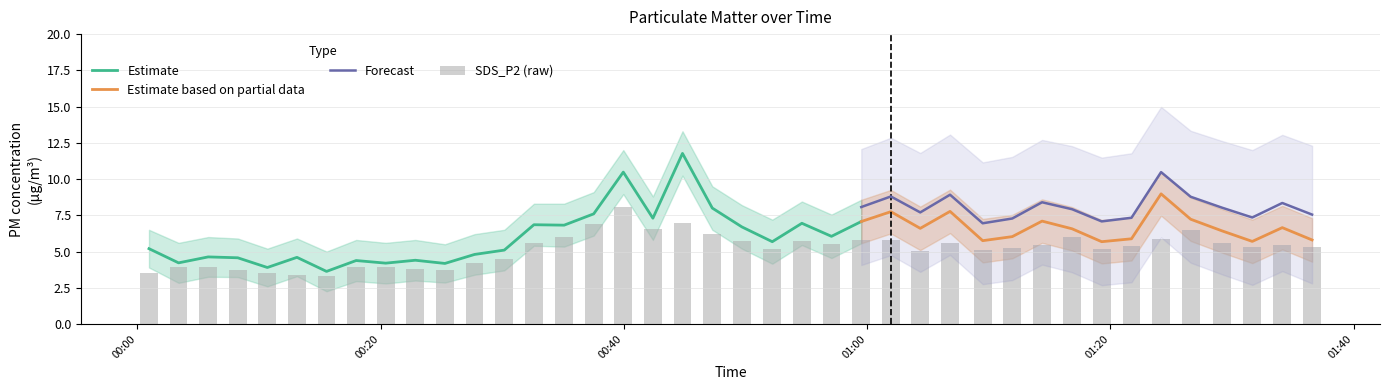

True or false: Forecast and Estimate based on partial data intersect in this chart.

False